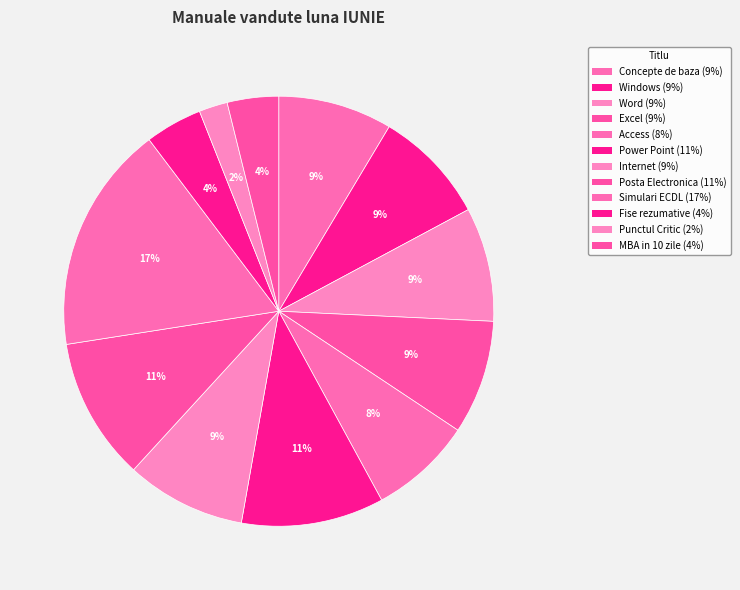

Does any single category account for the majority?

No